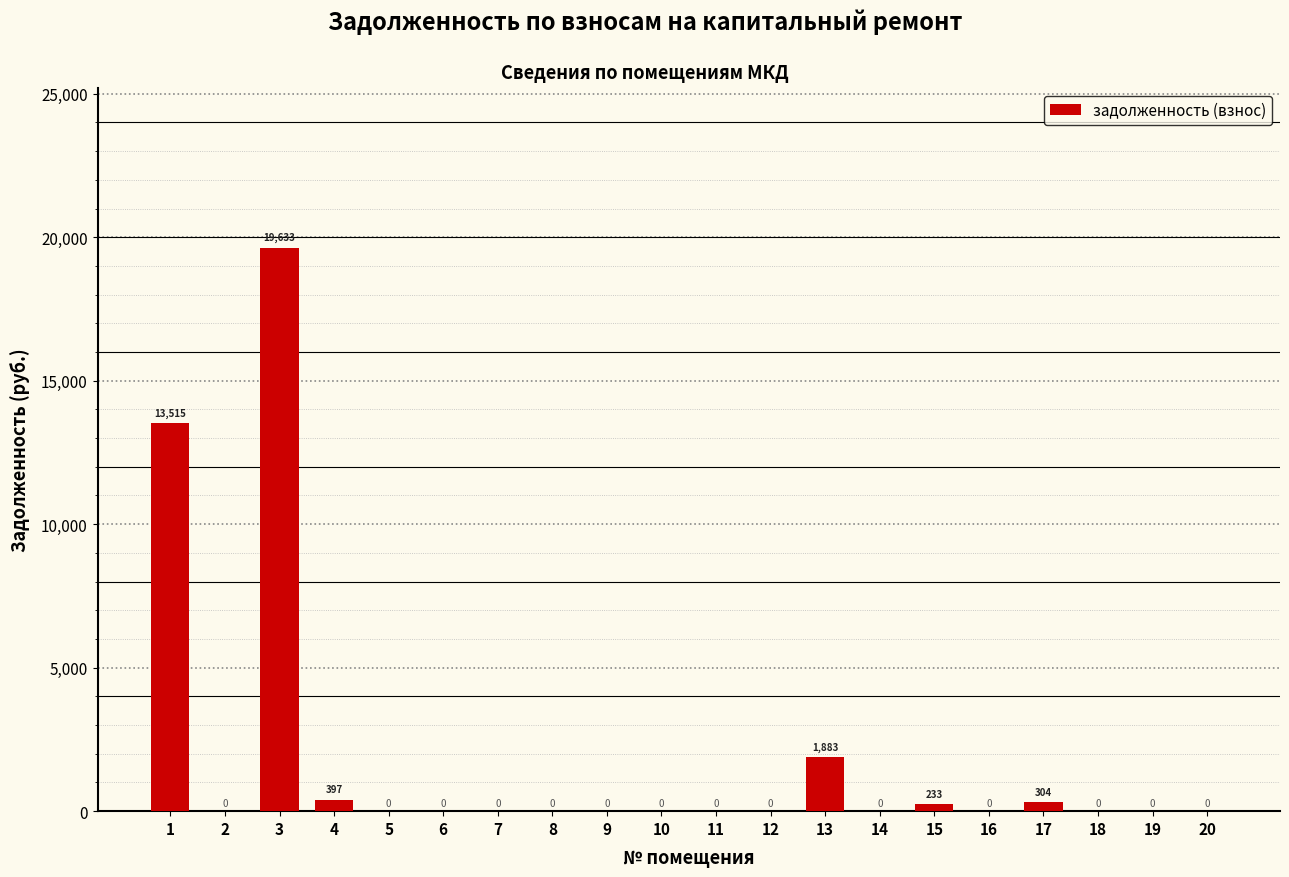

What is the maximum value shown in the chart?

19633.3